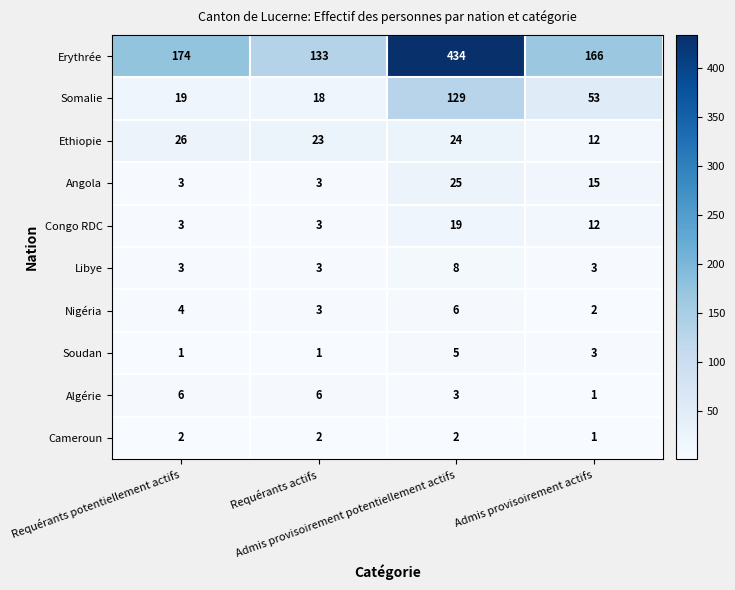

What is the maximum value shown in the chart?

434